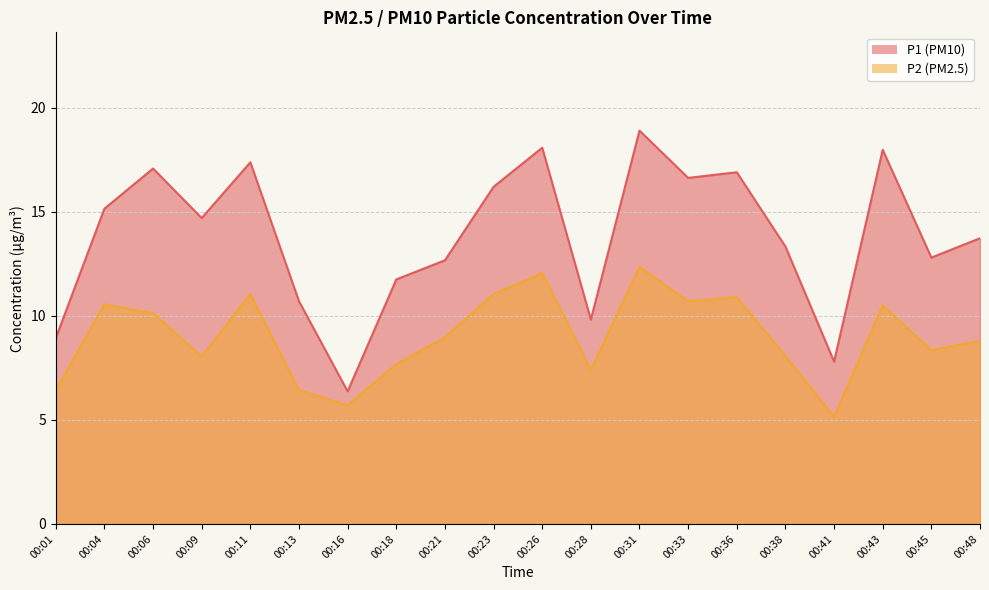

True or false: P2 and P1 intersect in this chart.

False